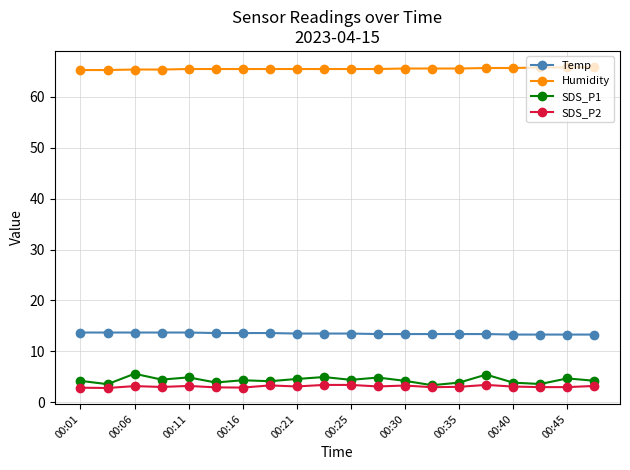

Which series has the widest spread of values?

SDS_P1